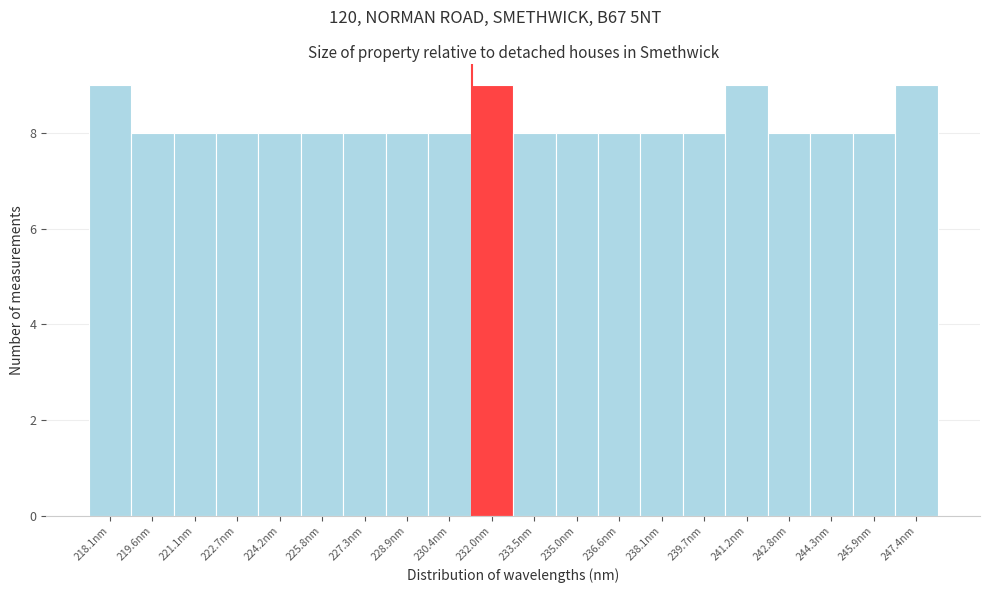

Reading right to left, extract all data points from this chart.

9	8	8	8	9	8	8	8	8	8	9	8	8	8	8	8	8	8	8	9